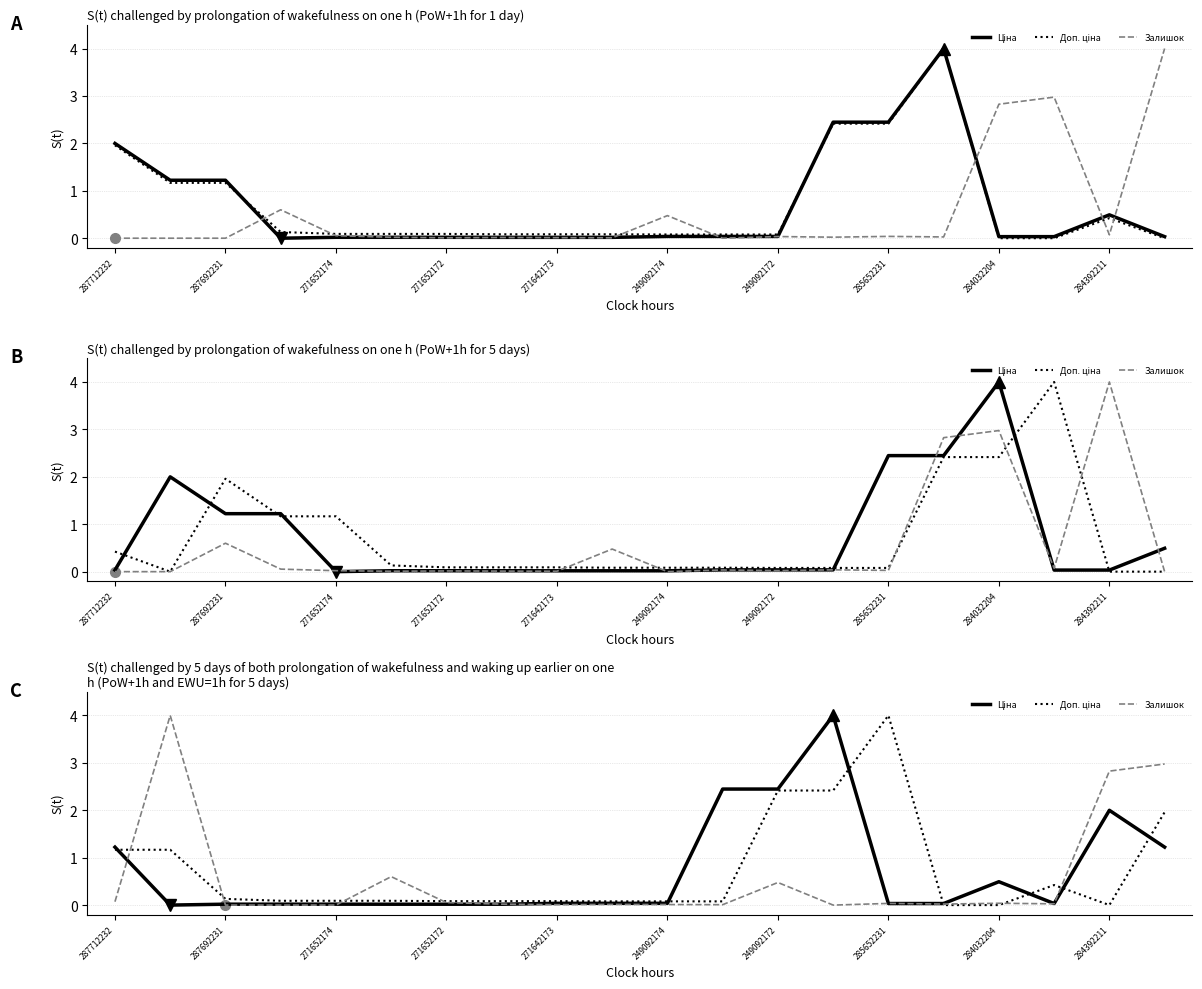

What is the total value across all series at 11?

2.5